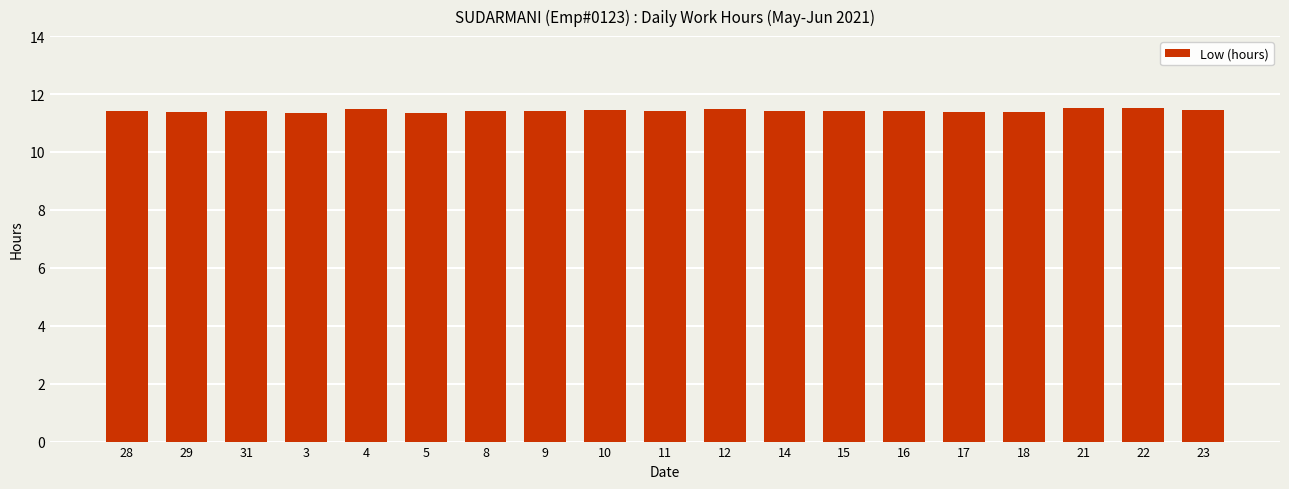

What is the label of the 11th bar from the right?

10